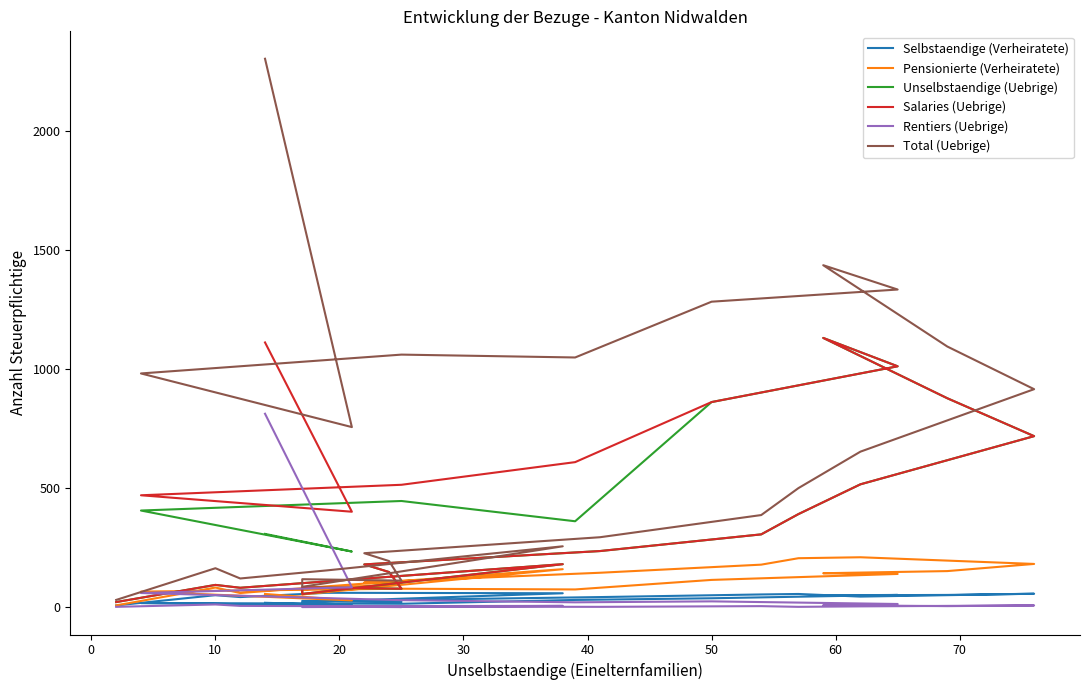

The Unselbstaendige (Uebrige) series shows 141 at 0. True or false?

False